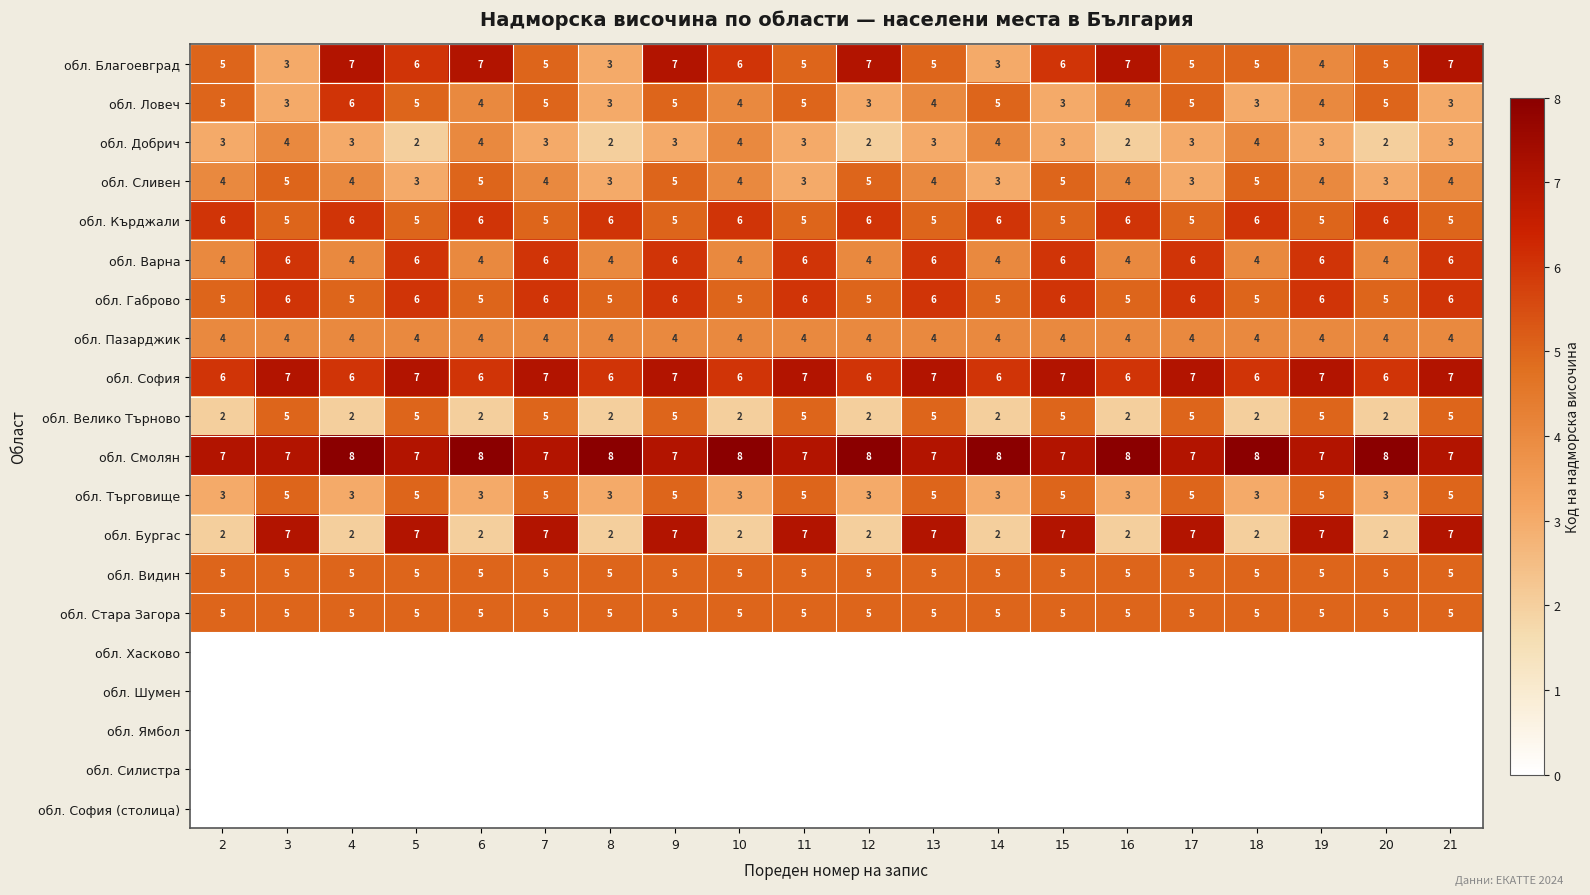

What is the lowest value of the обл. Пазарджик series?

4